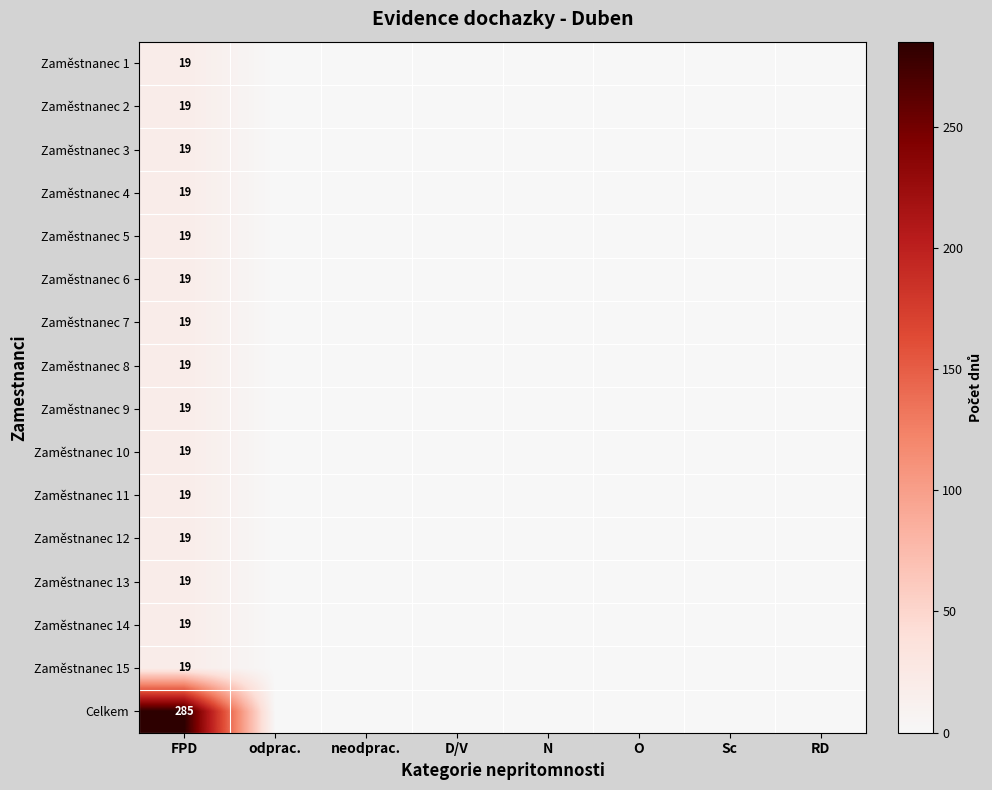

What is the difference between the highest and lowest values at FPD?

266